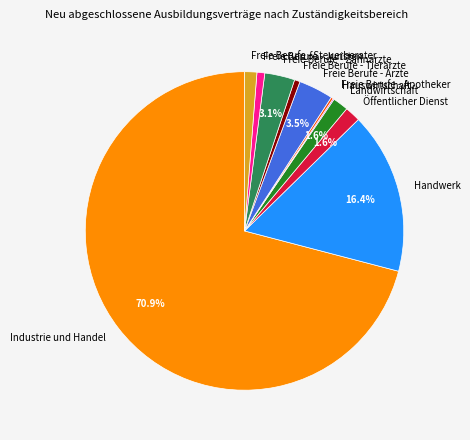

Between Landwirtschaft and Handwerk, which is larger?

Handwerk